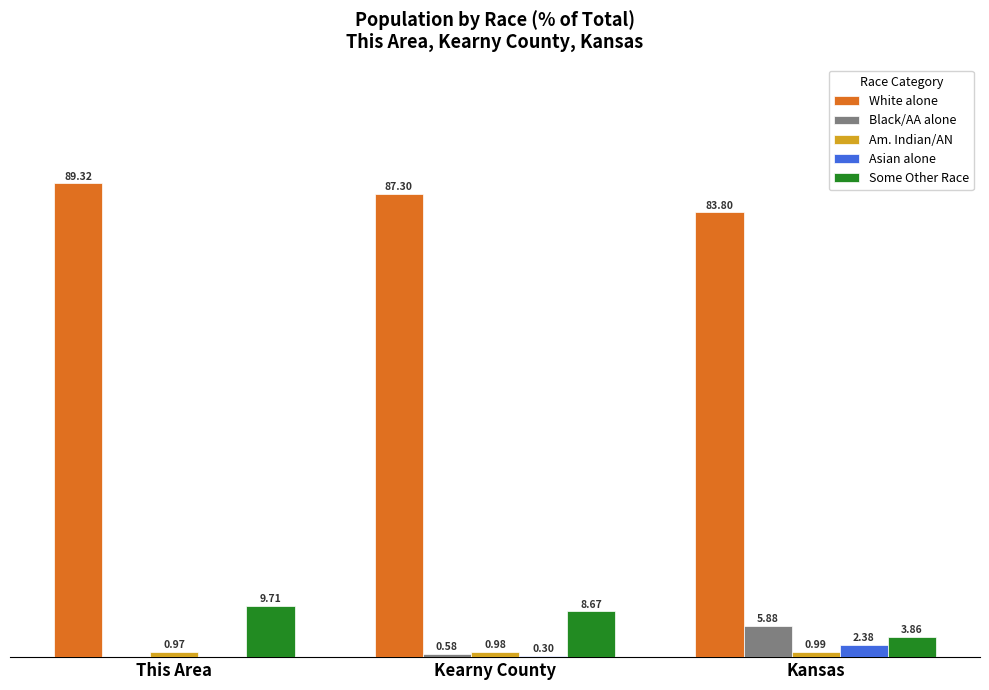

At which label does Asian alone reach its peak?

Kansas